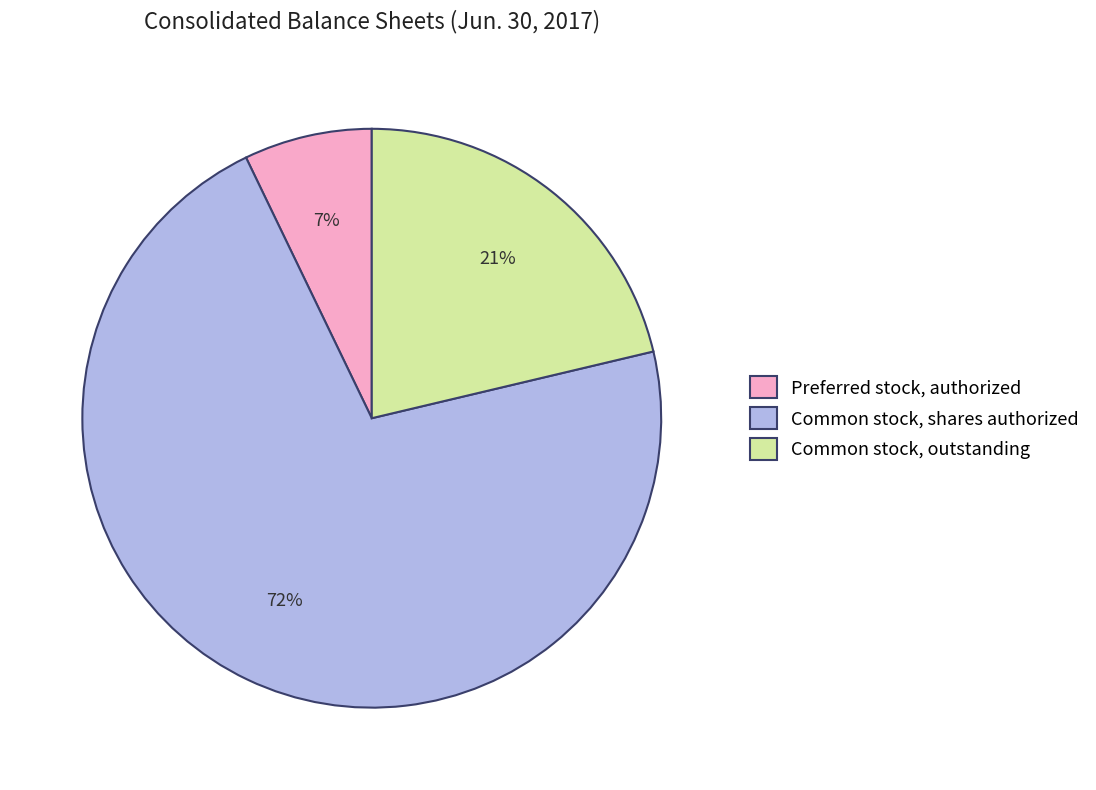

Count the number of slices in the pie.

3